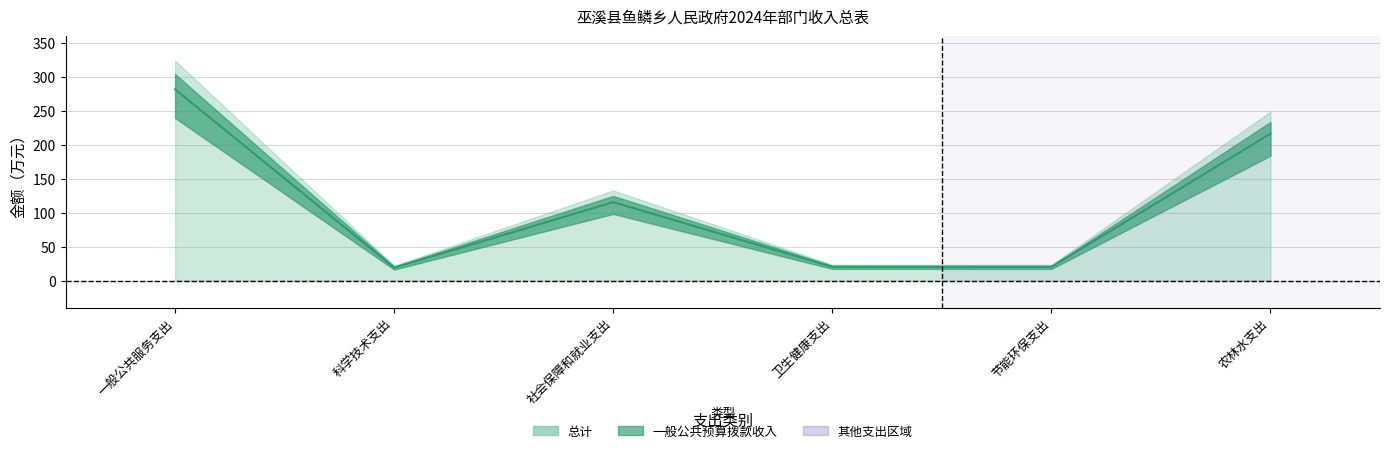

Which label corresponds to the smallest value in the chart?

科学技术支出